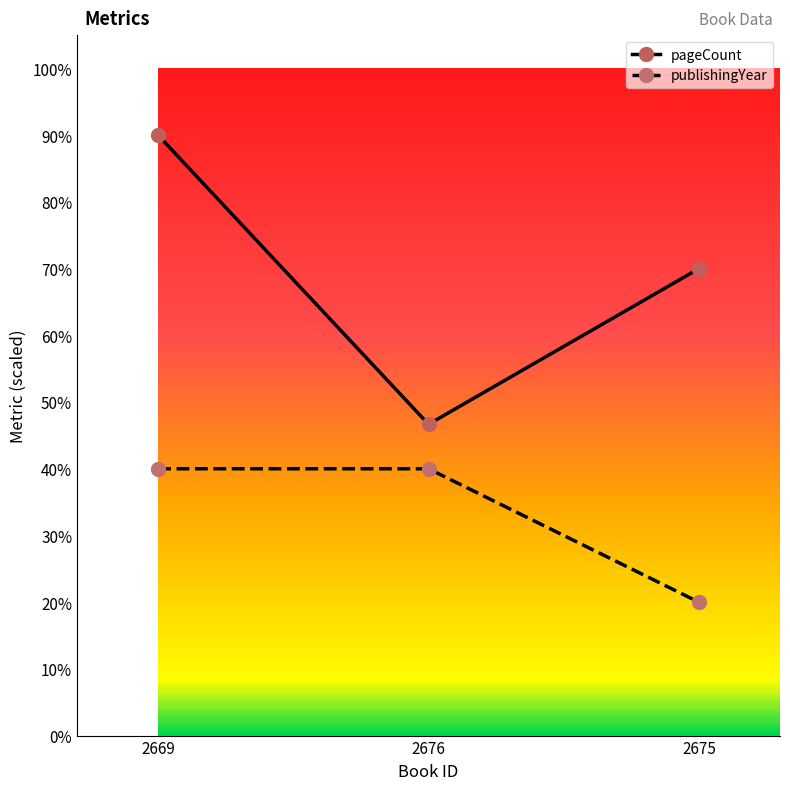

Reading left to right, transcribe all the data shown in this chart.

pageCount: 90.0	46.7	70.0
publishingYear: 40.0	40.0	20.0